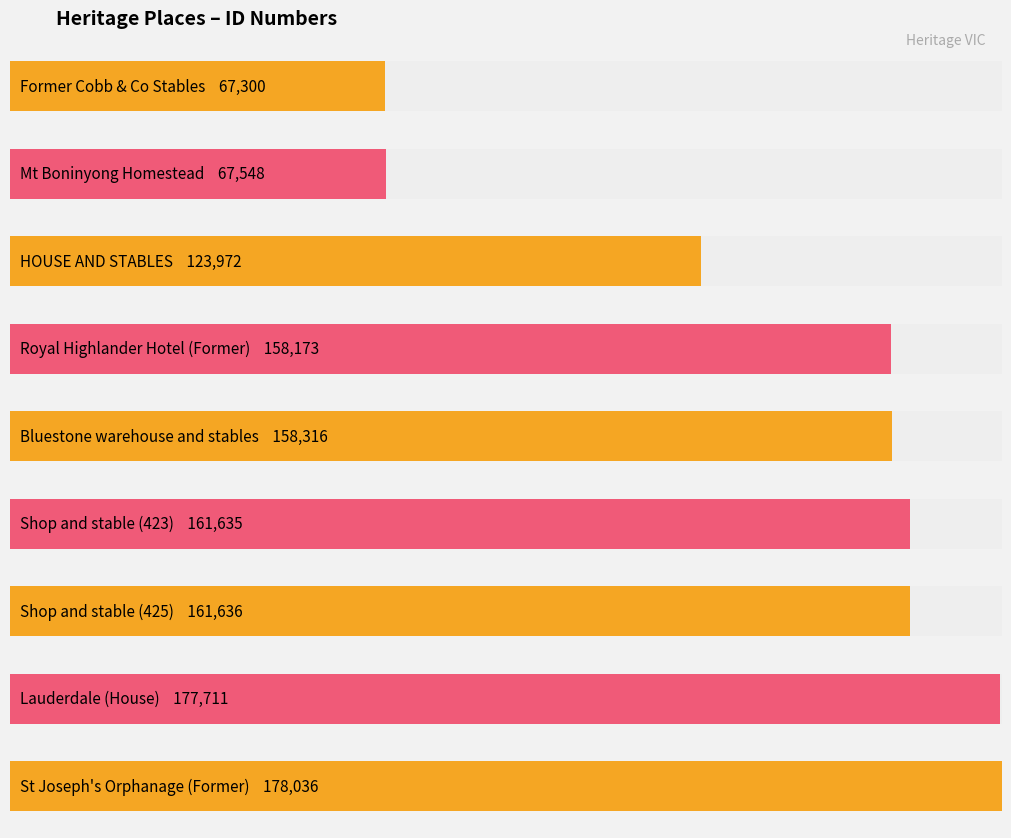

What is the minimum value shown in the chart?

67300